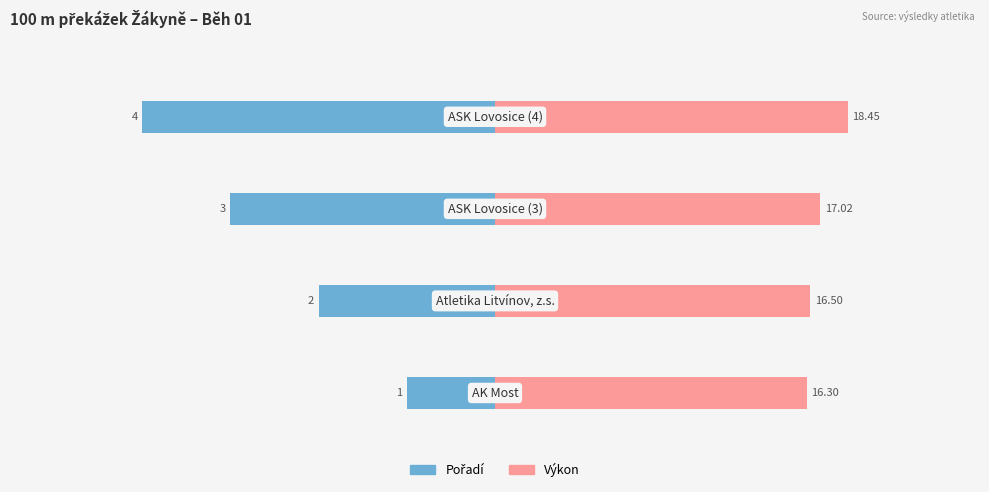

Rank the series by their average value, from lowest to highest.

Pořadí, Výkon